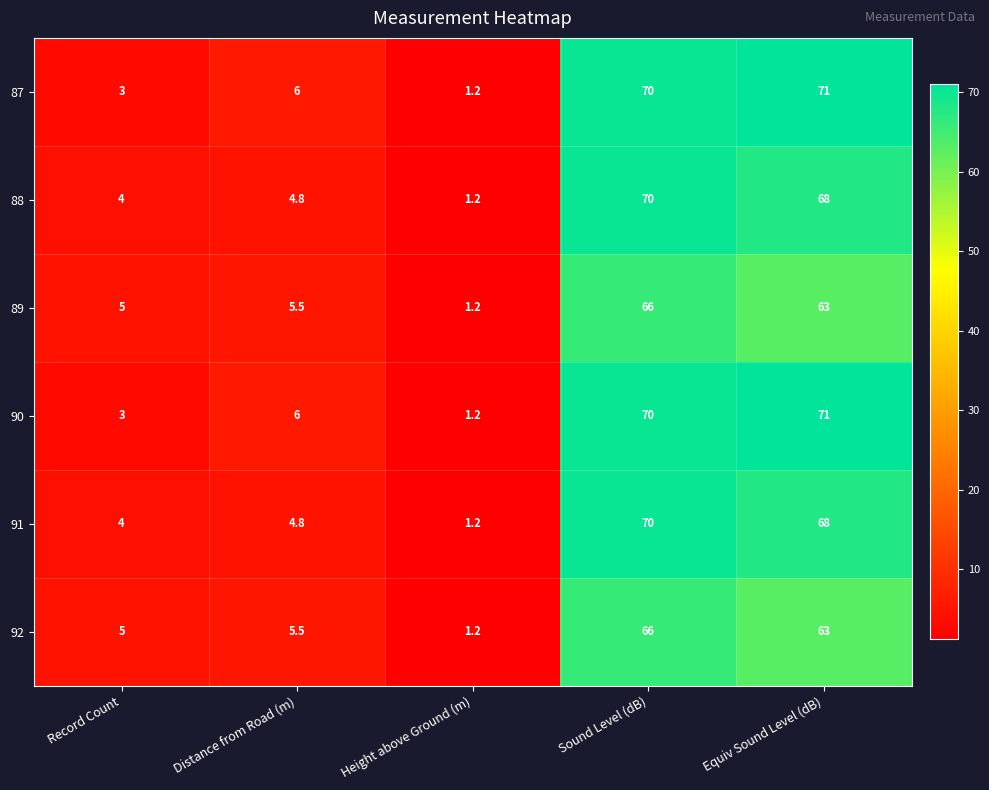

Is it true that 90 equals 9.2 at Distance from Road (m)?

False